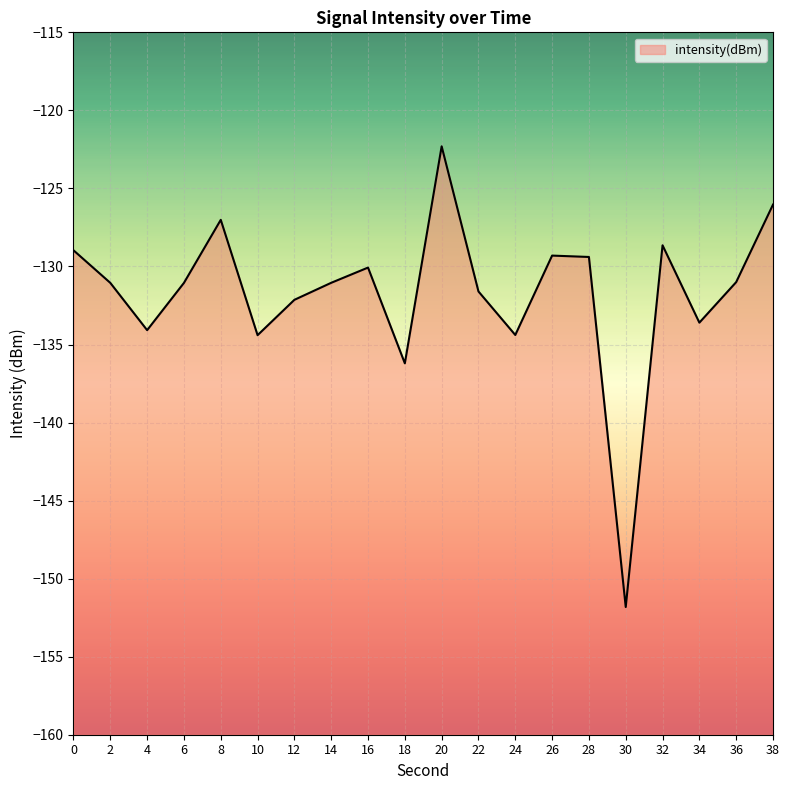

Reading left to right, extract all data points from this chart.

-129.0	-131.1	-134.1	-131.1	-127.0	-134.4	-132.1	-131.0	-130.1	-136.2	-122.3	-131.6	-134.4	-129.3	-129.4	-151.8	-128.6	-133.6	-131.0	-126.0